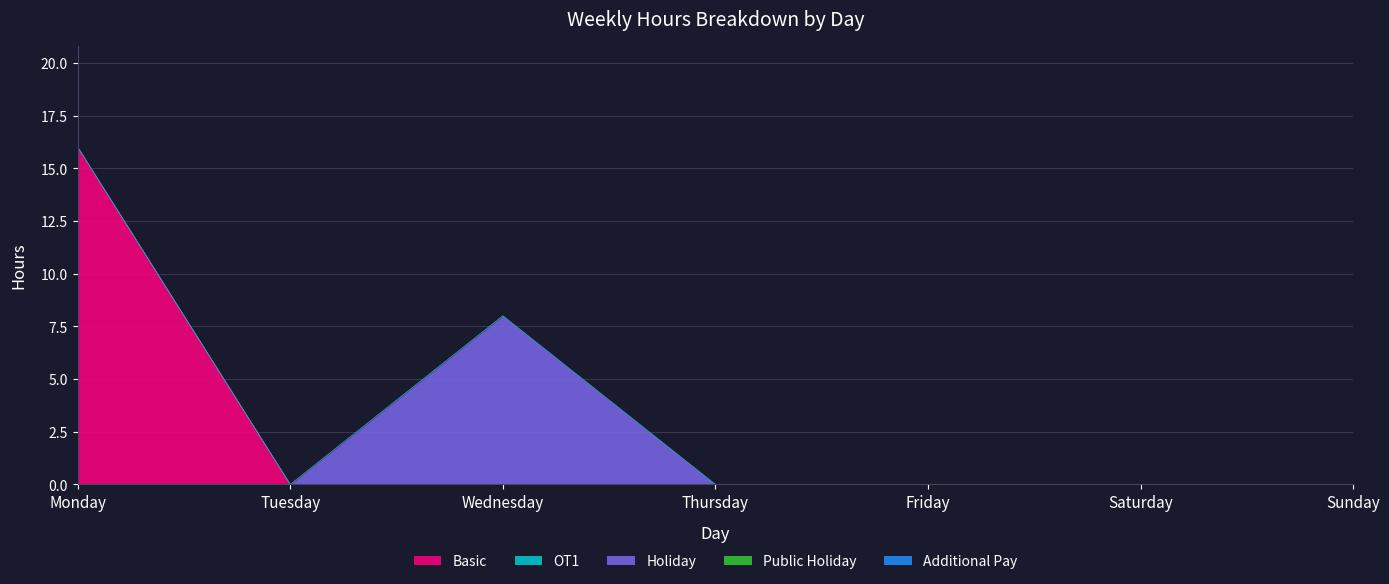

Which category has the lowest value in the Basic series?

Tuesday